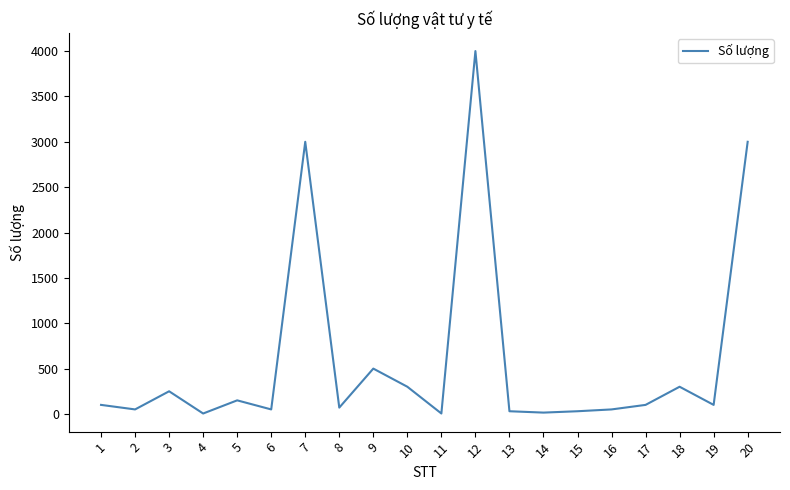

The value at 20 is 3000. True or false?

True